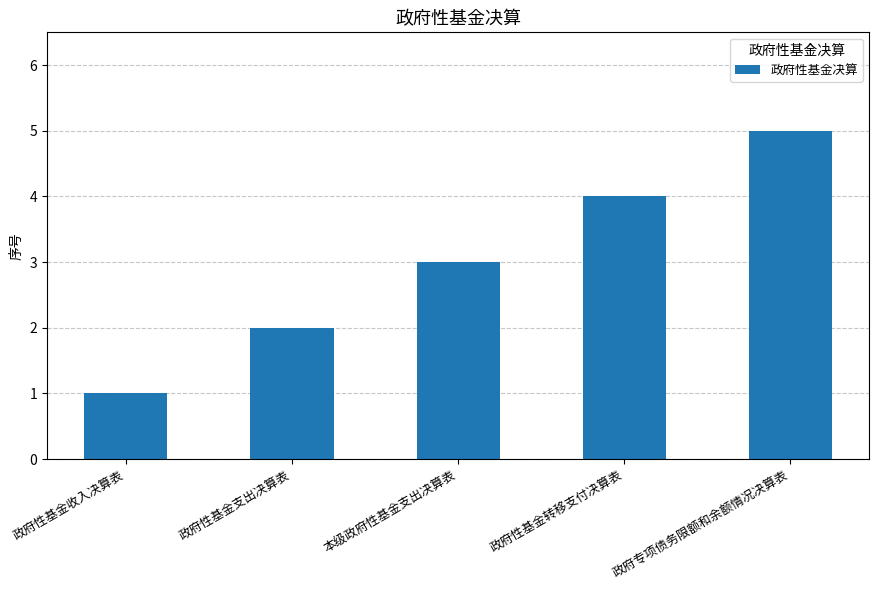

Rank the categories by value from highest to lowest.

政府专项债务限额和余额情况决算表, 政府性基金转移支付决算表, 本级政府性基金支出决算表, 政府性基金支出决算表, 政府性基金收入决算表